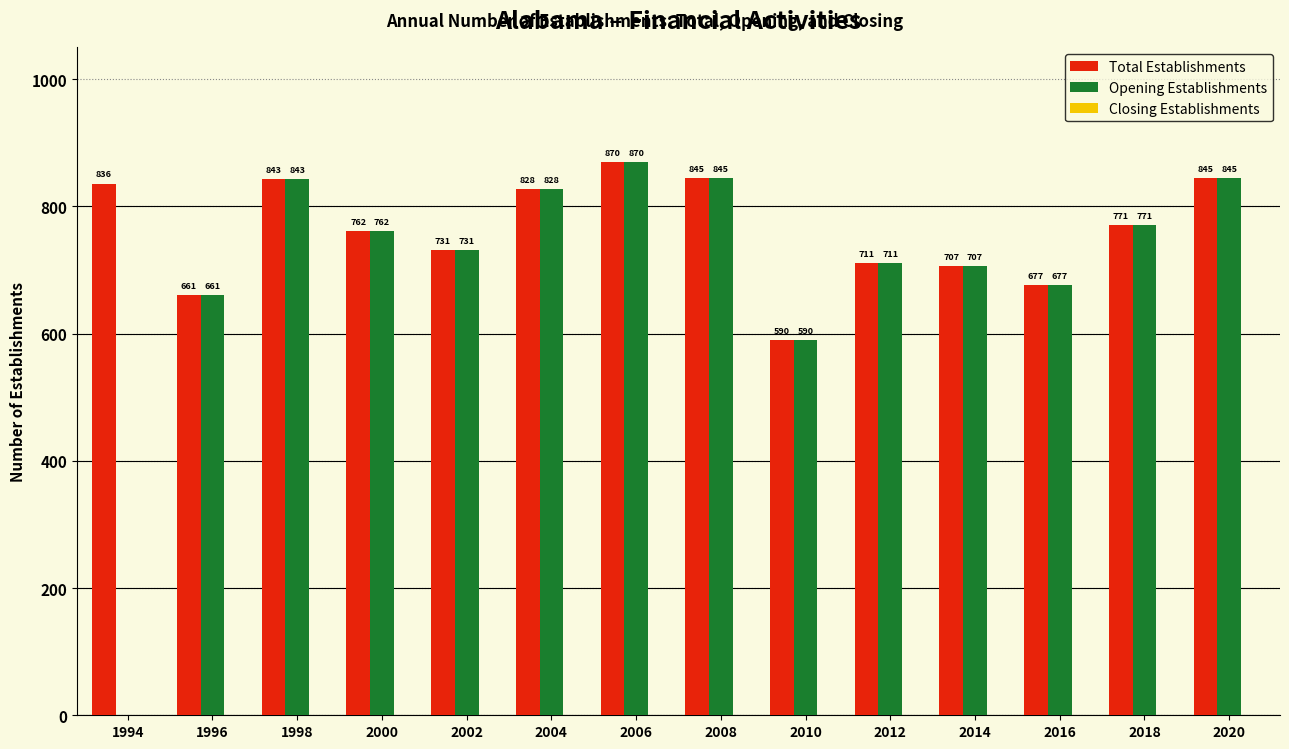

The Total Establishments series shows 1056 at 1996. True or false?

False